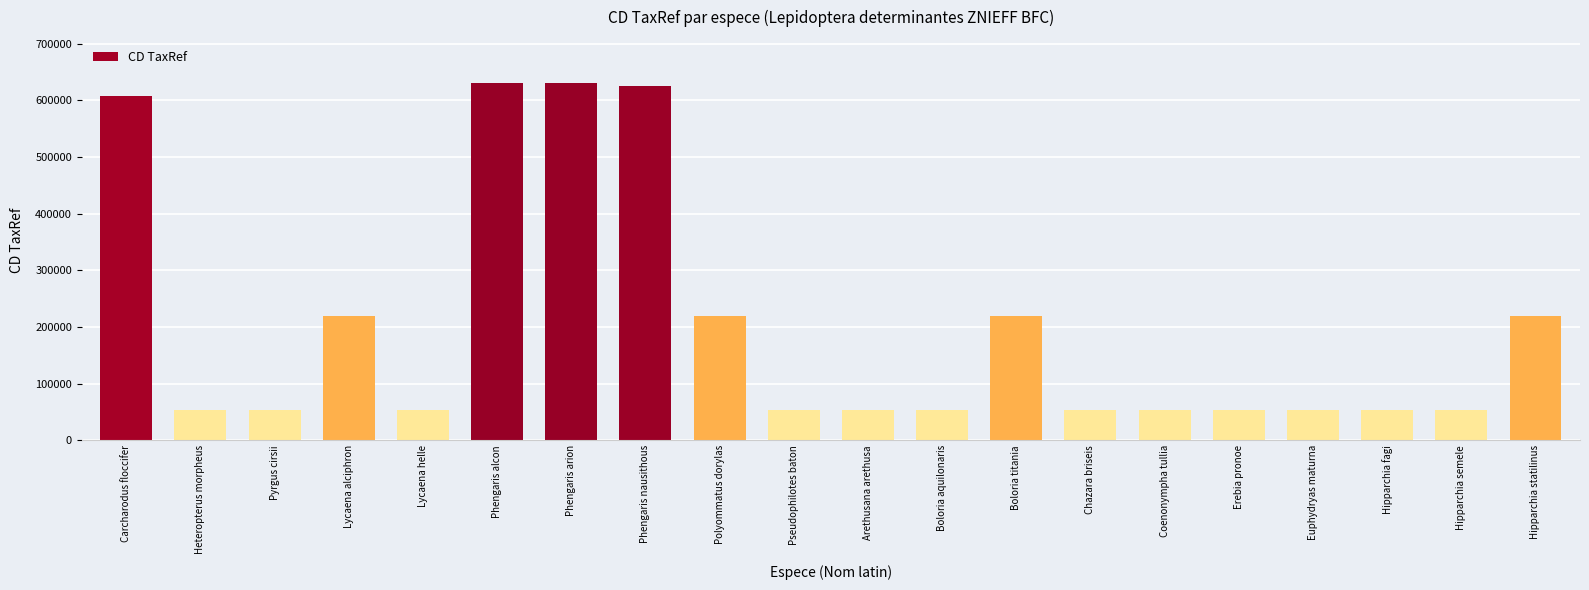

At which label is the value closest to 342190?

Boloria titania